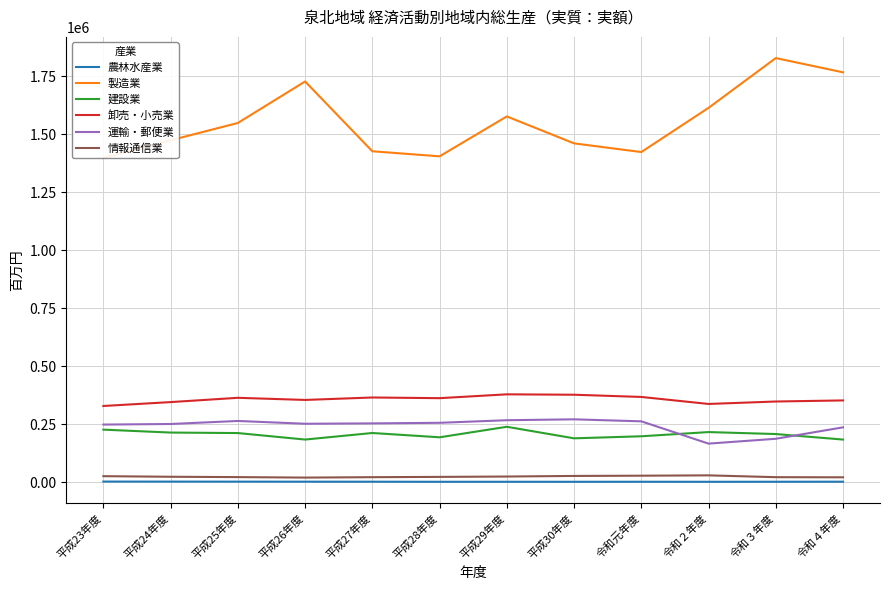

What are all the series names shown in the legend?

農林水産業, 製造業, 建設業, 卸売・小売業, 運輸・郵便業, 情報通信業